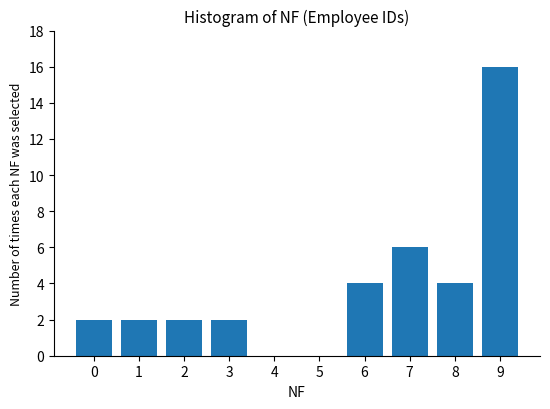

Reading left to right, transcribe all the data shown in this chart.

0=2	1=2	2=2	3=2	4=0	5=0	6=4	7=6	8=4	9=16